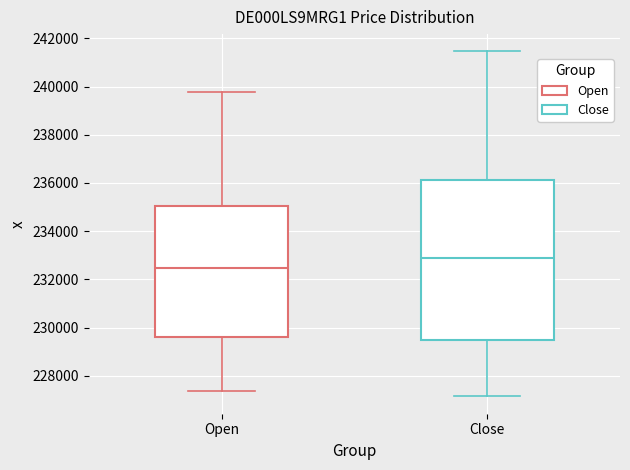

Reading left to right, read every box against the y-axis: the position of its median line, the range the box covers, and the ends of its whiskers. The values are not printed on the chart, so give them approximately, as read against the axis.

Open: median 232400, box 229600 to 235000, whiskers 227400 to 239800
Close: median 232800, box 229400 to 236200, whiskers 227200 to 241400